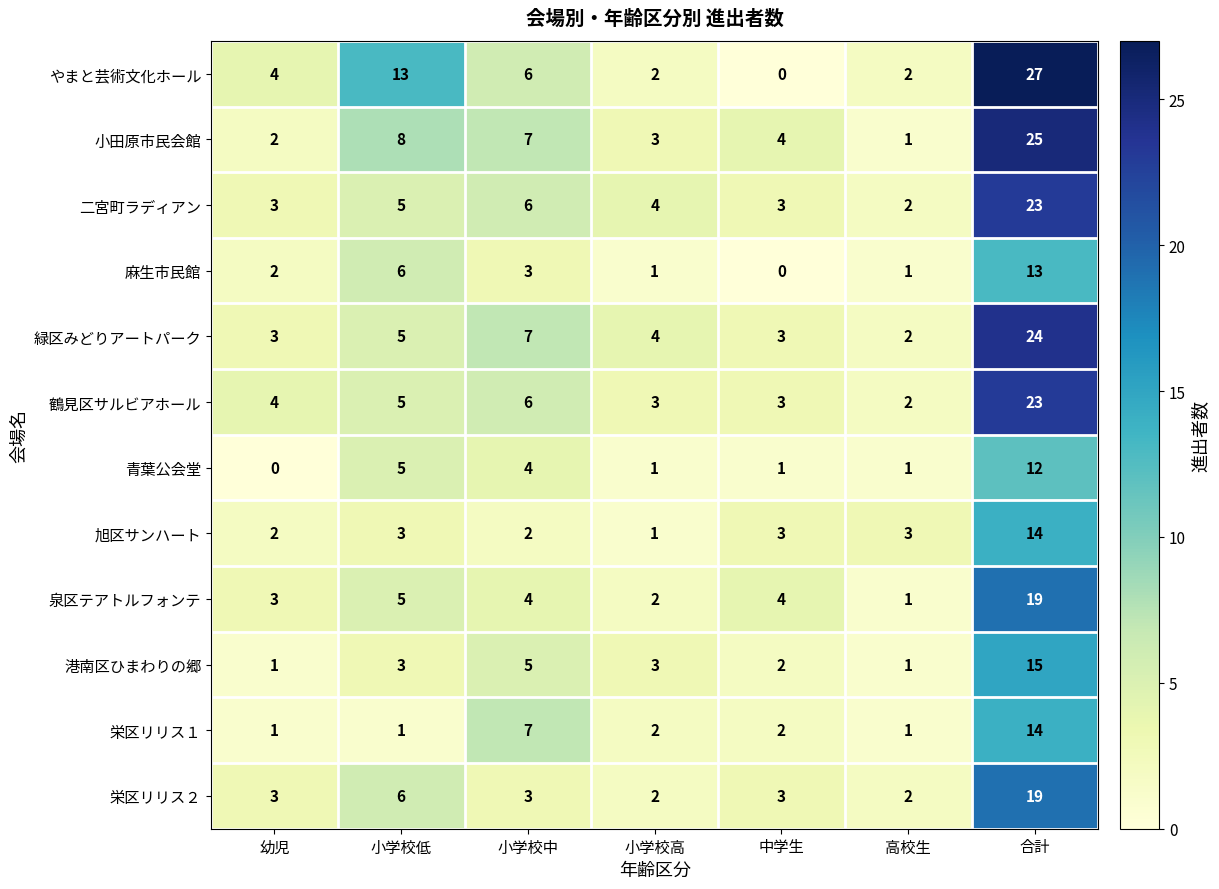

At which label does 青葉公会堂 first exceed 1?

小学校低